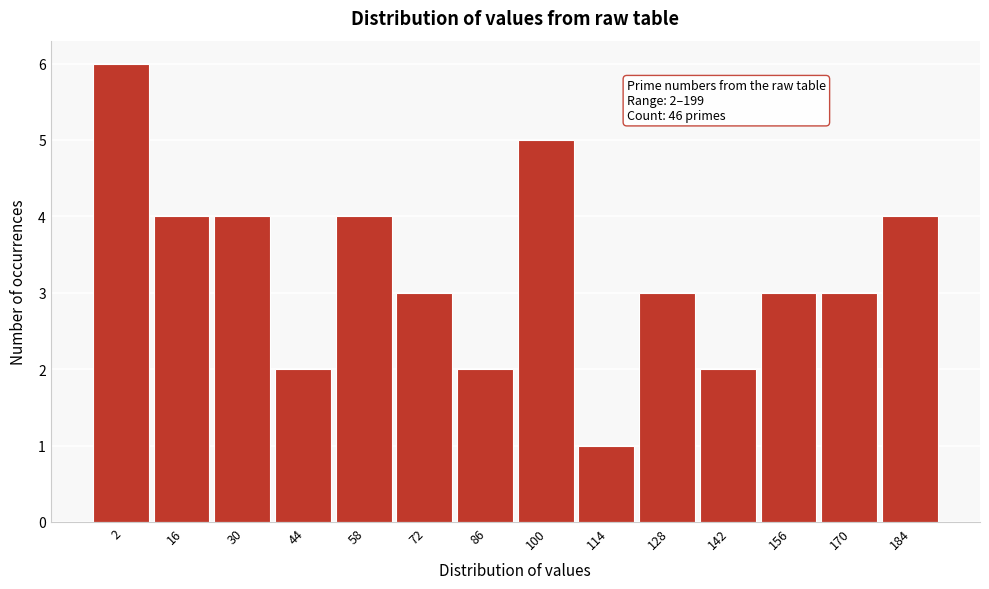

Reading left to right, transcribe all the data shown in this chart.

6	4	4	2	4	3	2	5	1	3	2	3	3	4